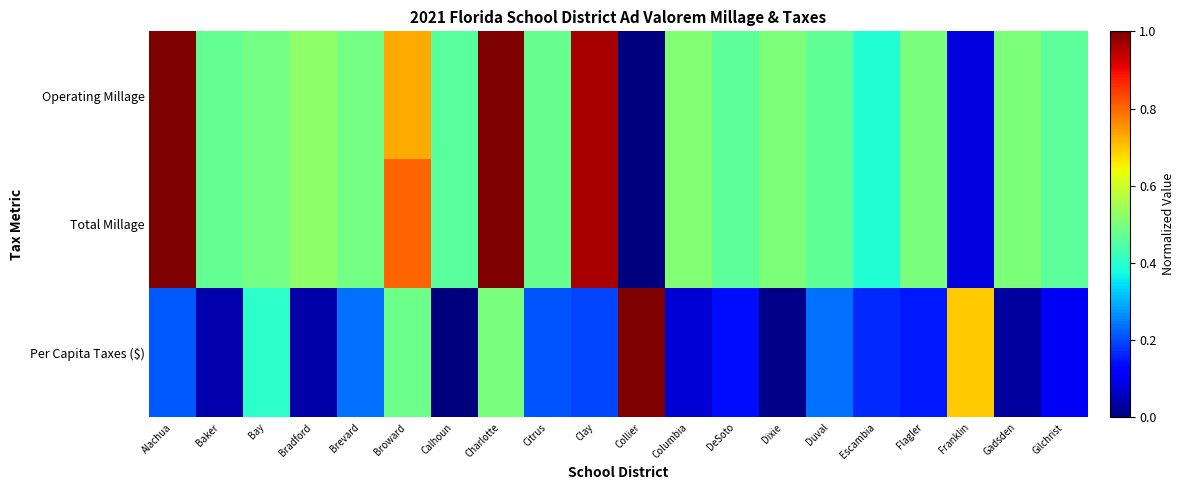

Rank the series by their maximum value, from highest to lowest.

Operating Millage, Total Millage, Per Capita Taxes ($)